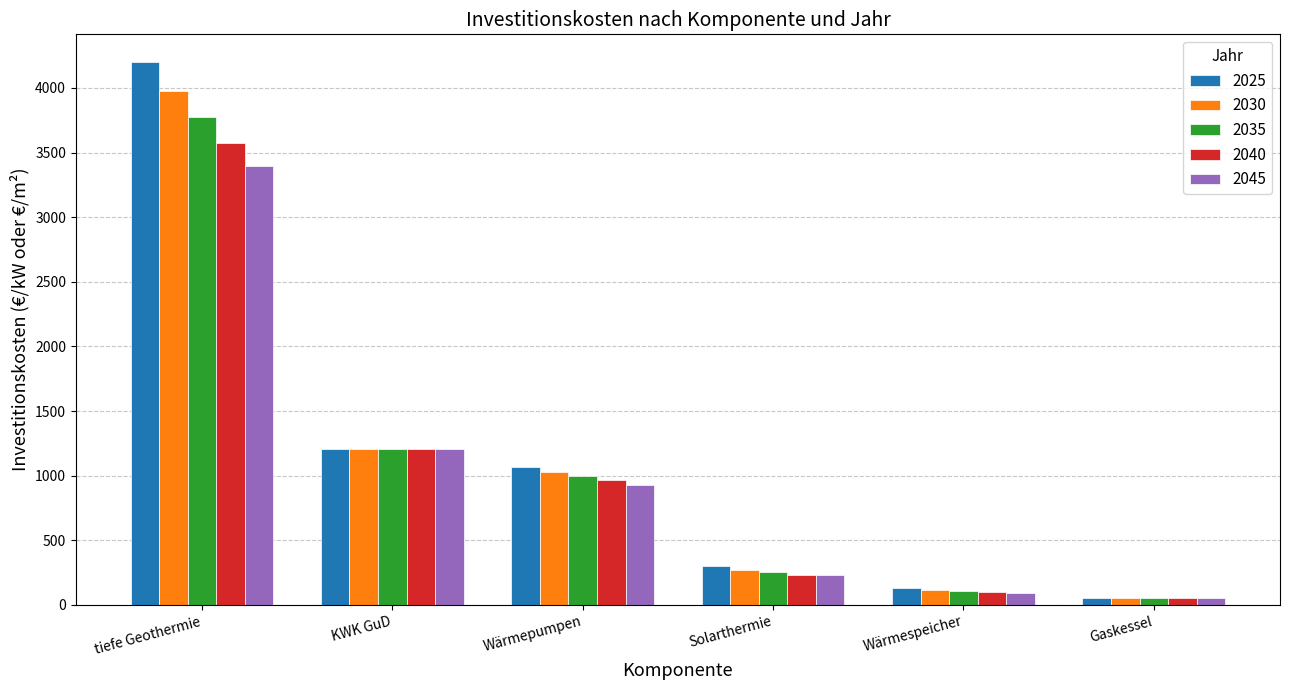

At which label is 2045 closest to 1725?

KWK GuD